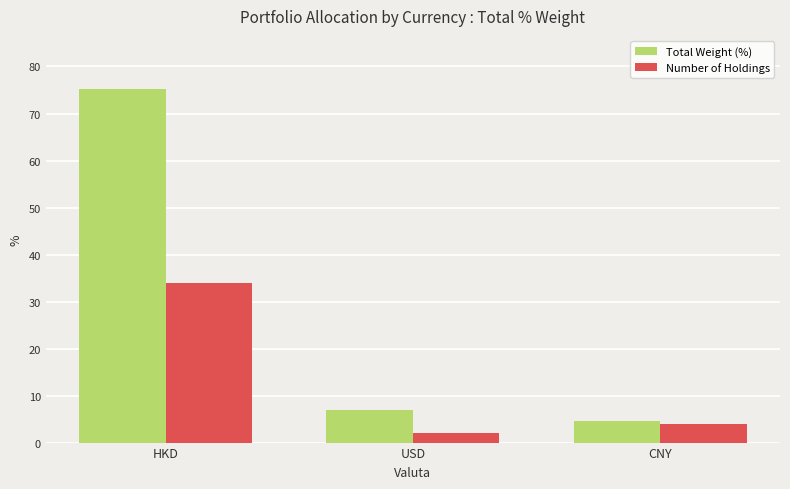

What is the spread (max minus min) of values at HKD?

41.2